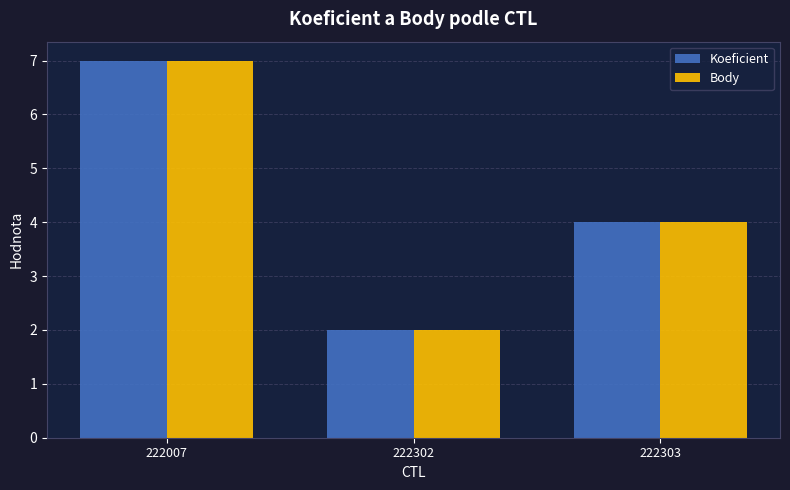

List the labels in order of Body value, smallest first.

222302, 222303, 222007